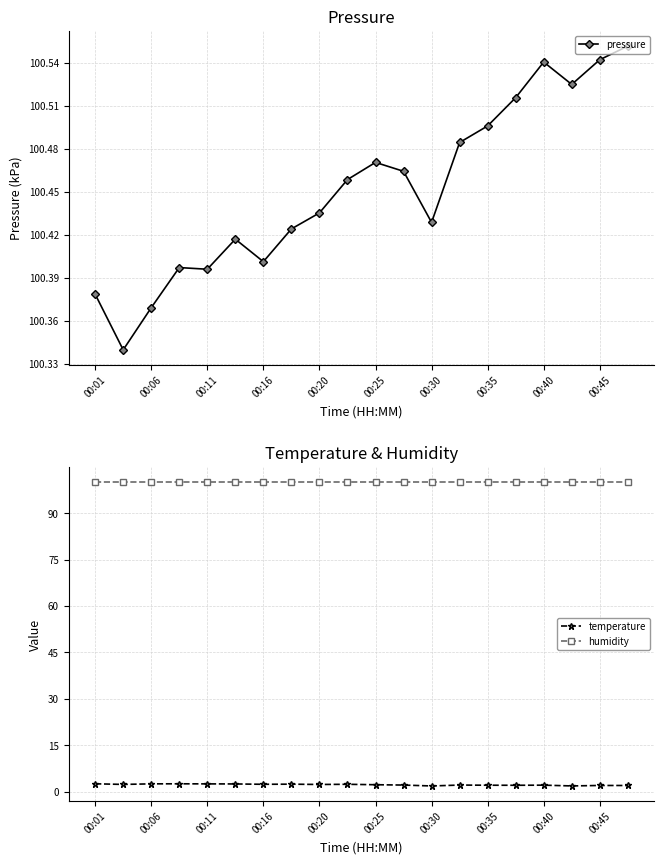

True or false: pressure and humidity intersect in this chart.

False